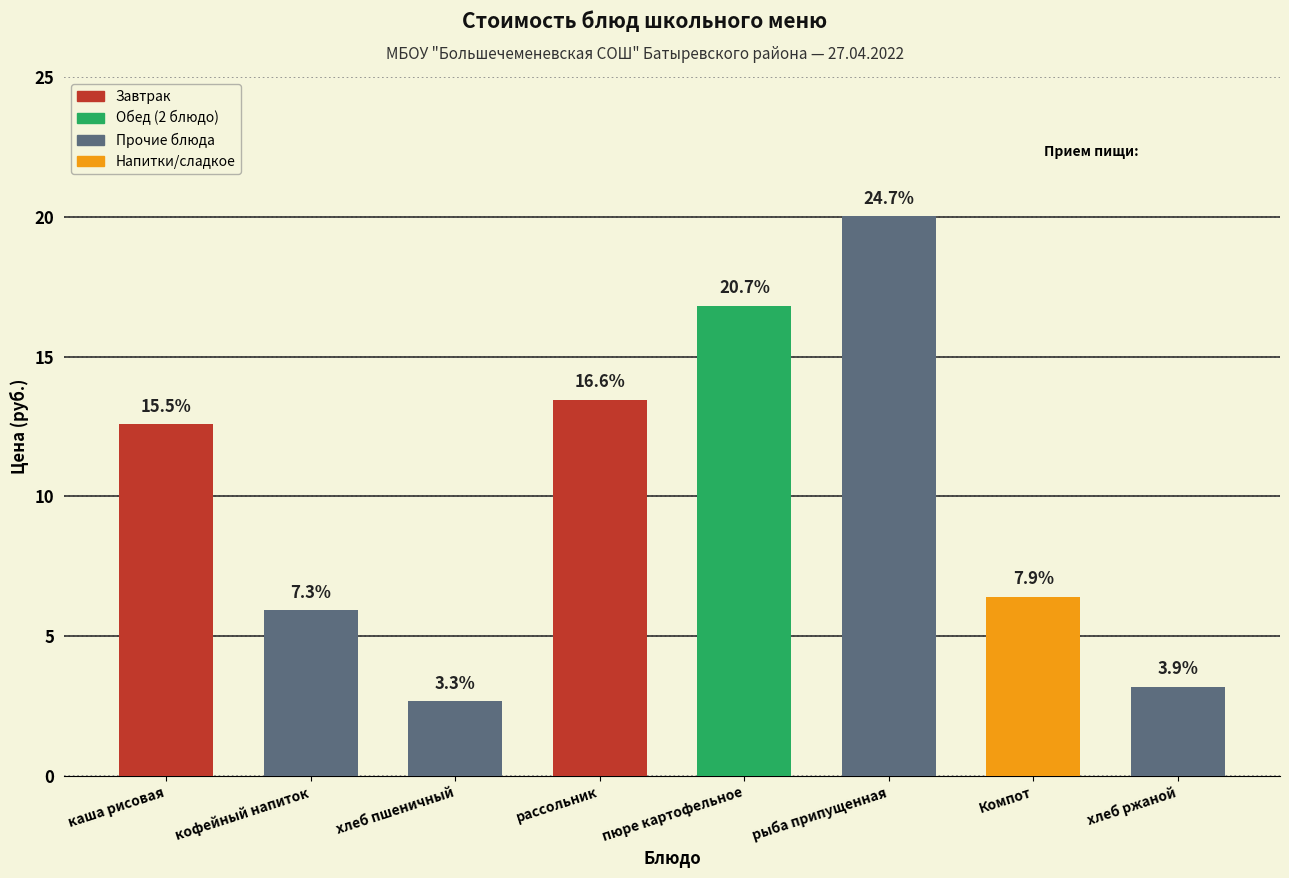

What is the label of the 1st bar from the left?

каша рисовая